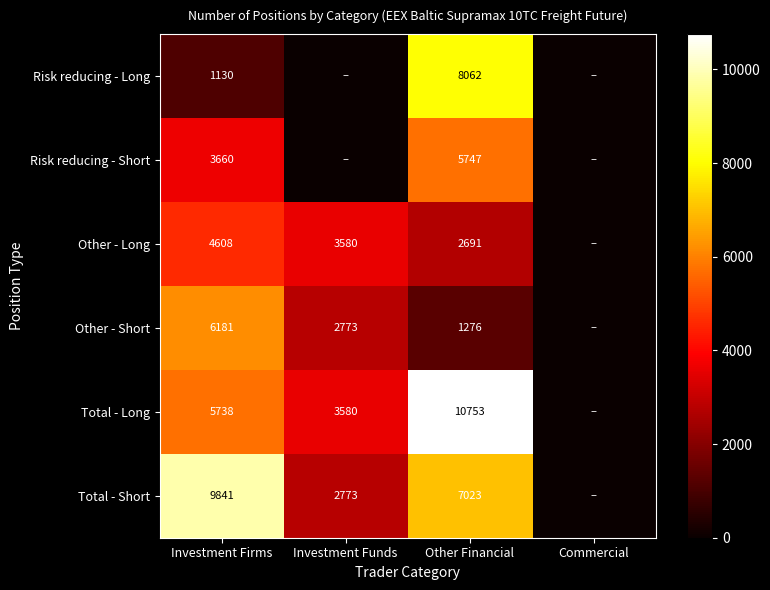

At Investment Firms, list the series in order from smallest to largest.

Risk reducing - Long, Risk reducing - Short, Other - Long, Total - Long, Other - Short, Total - Short